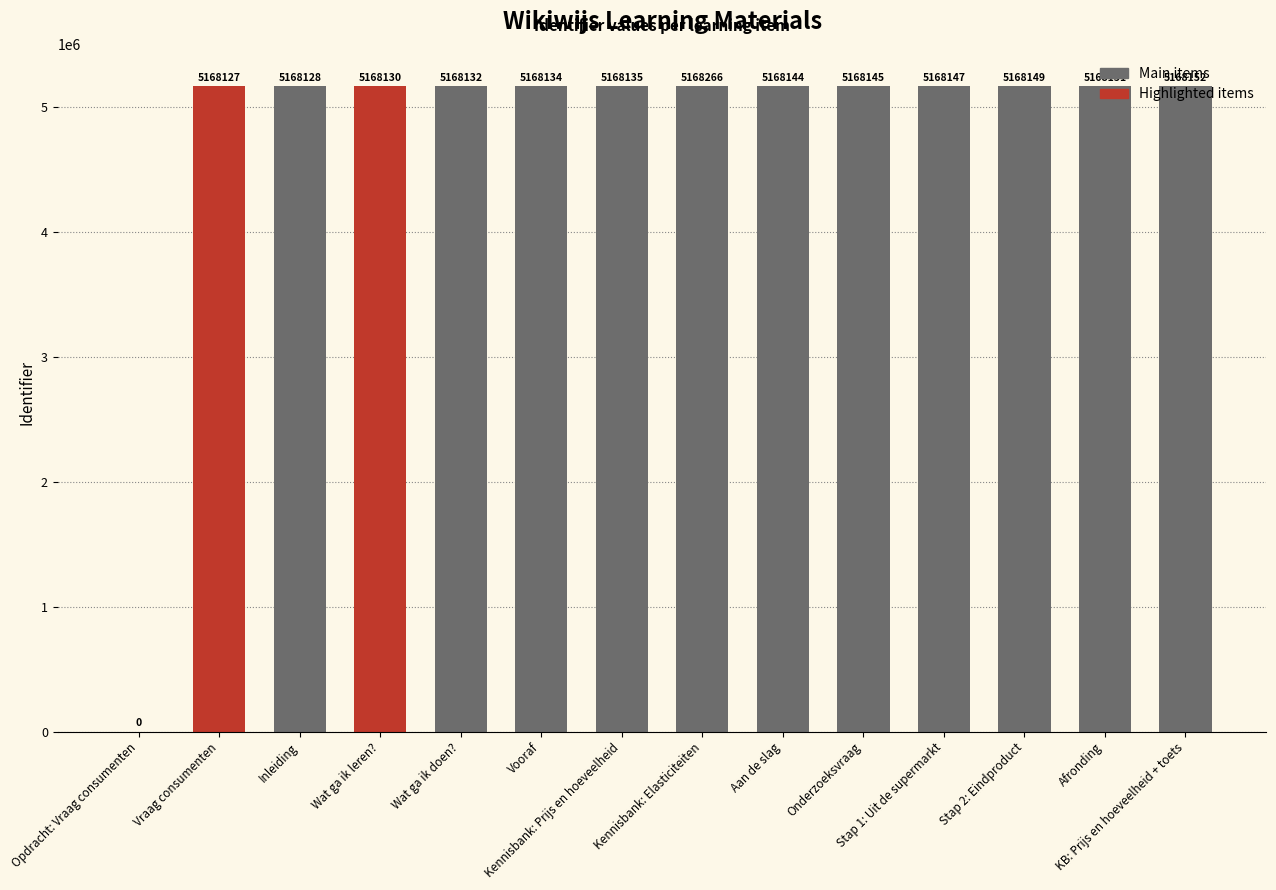

Which has a higher value, Afronding or Aan de slag?

Afronding